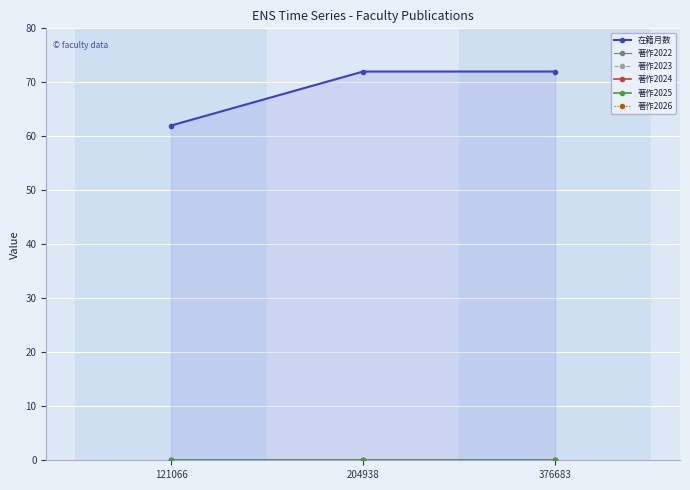

Reading left to right, what are all the values shown in this chart?

在籍月数: 62	72	72
著作2022: 0	0	0
著作2023: 0	0	0
著作2024: 0	0	0
著作2025: 0	0	0
著作2026: 0	0	0